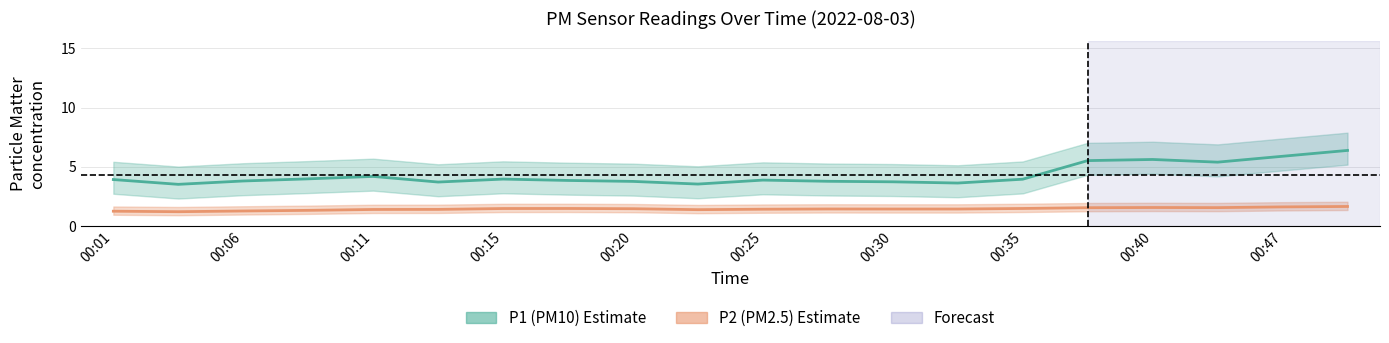

What is the approximate value of P2 at 00:08?

1.1